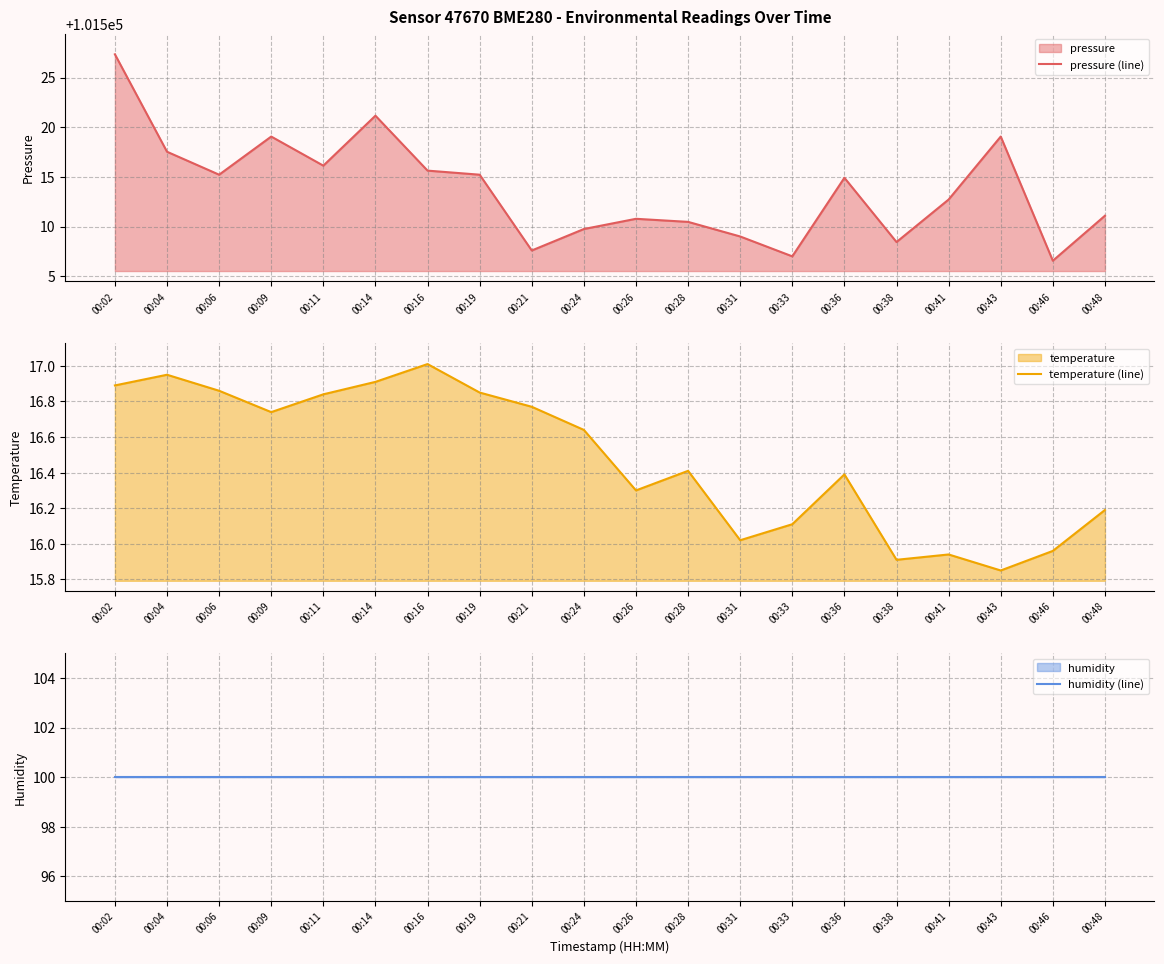

Reading right to left, what are all the values shown in this chart?

pressure (line): 101511.1	101506.6	101519.1	101512.7	101508.4	101514.9	101507.0	101509.0	101510.5	101510.8	101509.8	101507.6	101515.2	101515.6	101521.2	101516.1	101519.1	101515.2	101517.5	101527.3
temperature (line): 16.2	16.0	15.8	15.9	15.9	16.4	16.1	16.0	16.4	16.3	16.6	16.8	16.9	17.0	16.9	16.8	16.7	16.9	16.9	16.9
humidity (line): 100.0	100.0	100.0	100.0	100.0	100.0	100.0	100.0	100.0	100.0	100.0	100.0	100.0	100.0	100.0	100.0	100.0	100.0	100.0	100.0